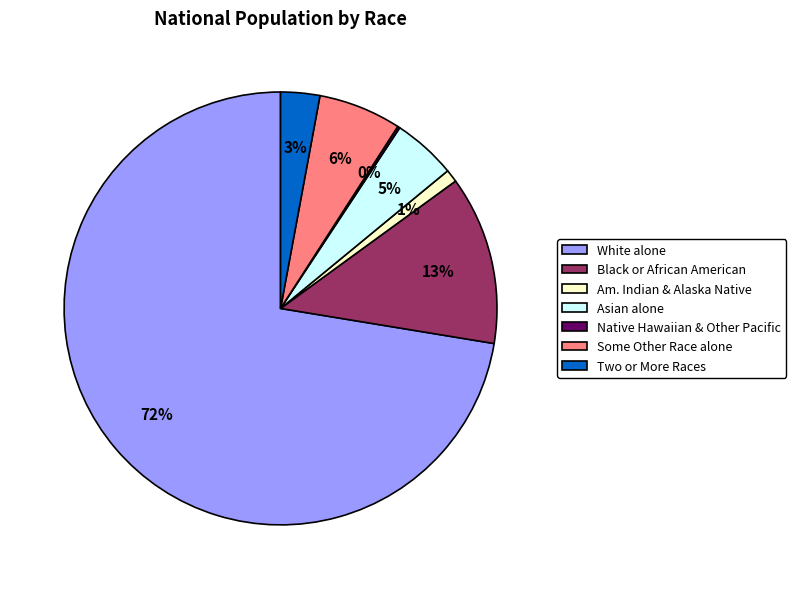

To the nearest percent, what is the average slice percentage?

14%